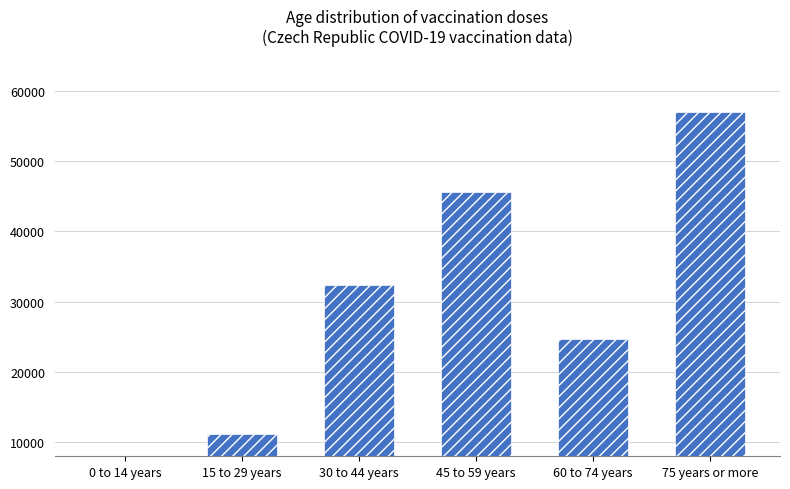

True or false: the data shows 11114 at 15 to 29 years.

True